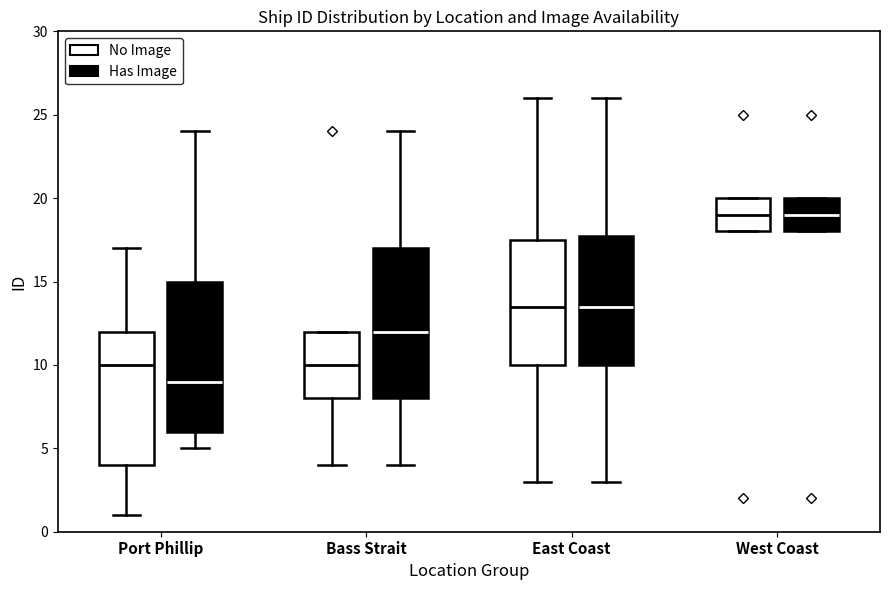

Where does the median line of the box for East Coast (Has Image) sit on the y-axis? The values are not printed on the chart, so give them approximately, as read against the axis.

13.5